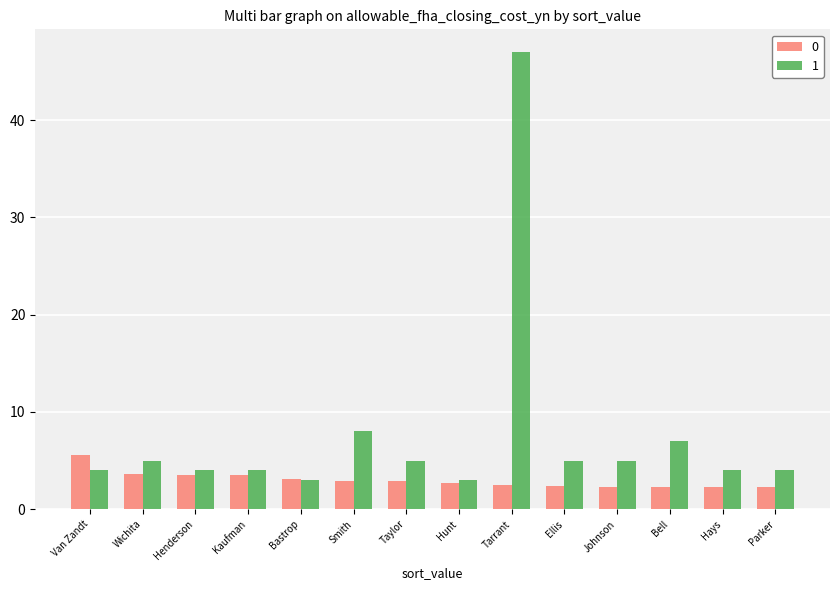

Is the value of 1 at Tarrant greater than the value of 0 at Henderson?

Yes